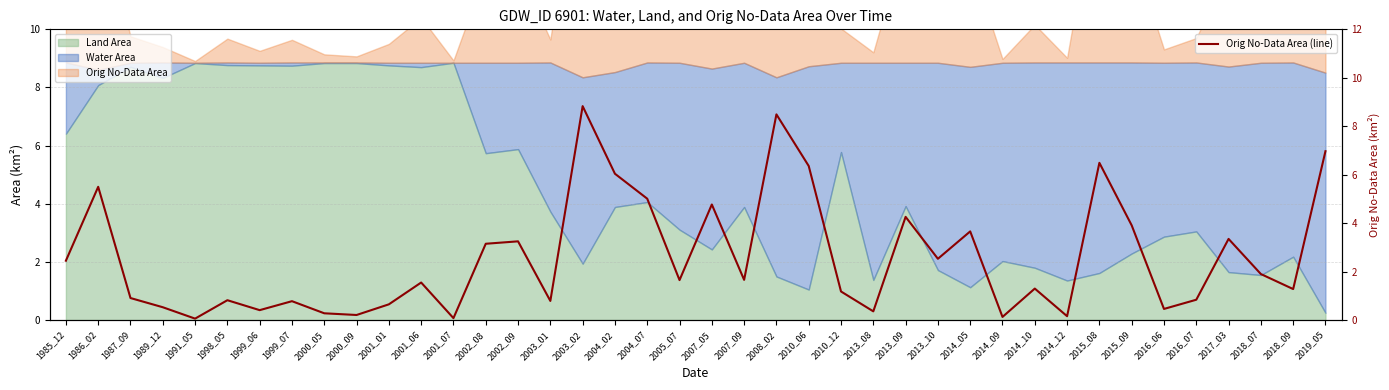

Rank the categories by value from highest to lowest.

2003_02, 2008_02, 2019_05, 2015_08, 2010_06, 2004_02, 1986_02, 2004_07, 2007_05, 2013_09, 2015_09, 2014_05, 2017_03, 2002_09, 2002_08, 2013_10, 1985_12, 2018_07, 2007_09, 2005_07, 2001_06, 2014_10, 2018_09, 2010_12, 1987_09, 2016_07, 1998_05, 2003_01, 1999_07, 2001_01, 1989_12, 2016_06, 1999_06, 2013_08, 2000_05, 2000_09, 2014_12, 2014_09, 2001_07, 1991_05